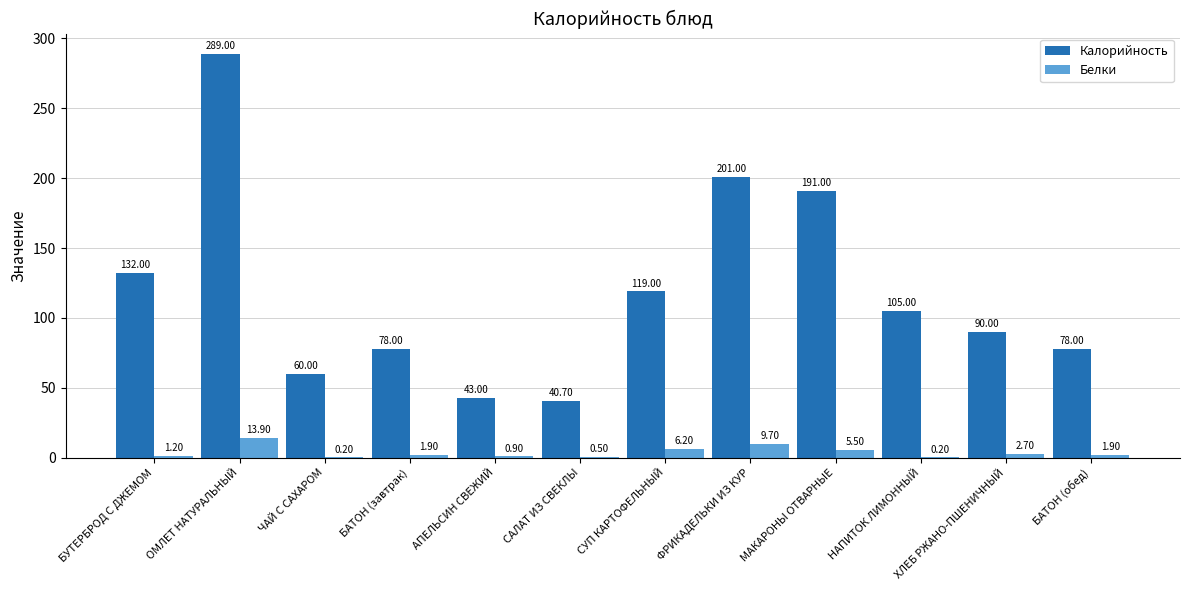

At which category is the sum across all series the highest?

ОМЛЕТ НАТУРАЛЬНЫЙ